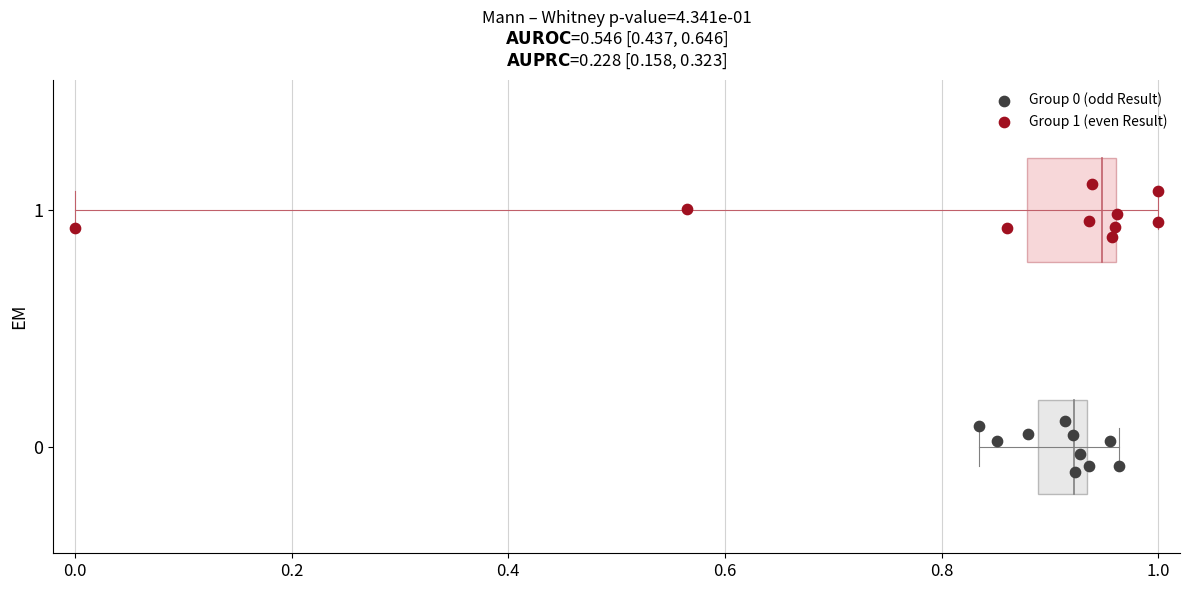

Which series contains the highest Y value?

Group 1 (even Result)